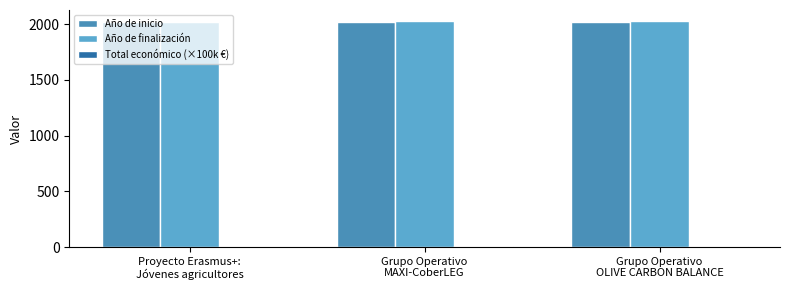

Is the value of Año de finalización at Grupo Operativo
MAXI-CoberLEG greater than the value of Total económico (×100k €) at Grupo Operativo
OLIVE CARBON BALANCE?

Yes